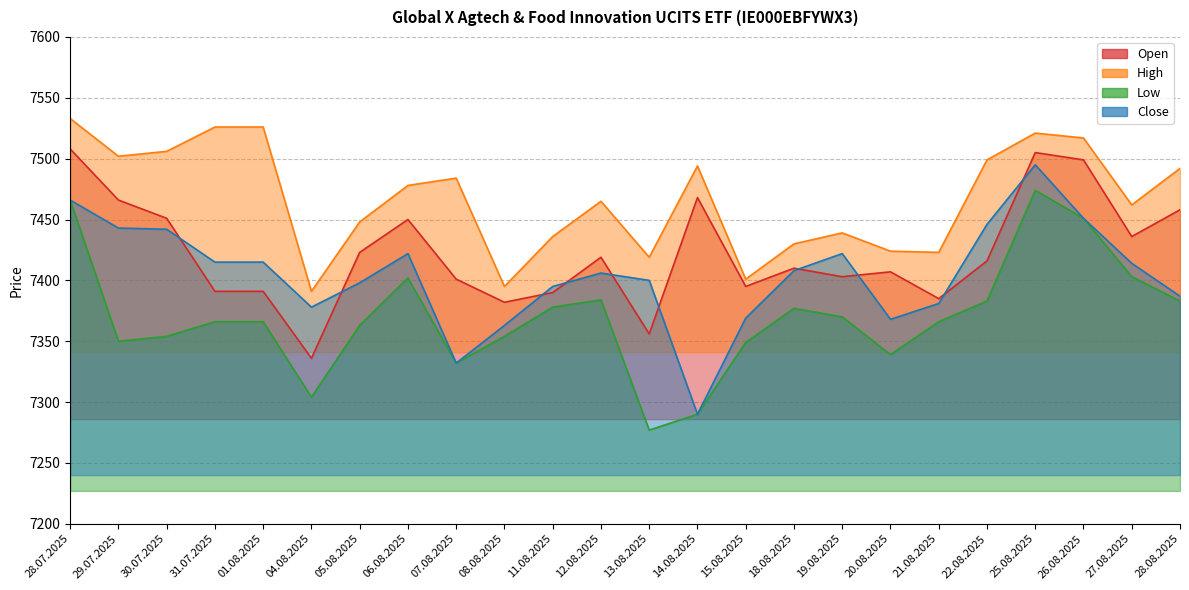

True or false: Low and Close intersect in this chart.

False